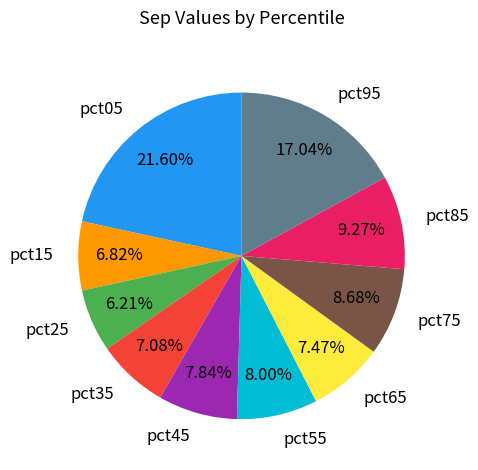

Does pct25 account for over 50% of the chart?

No